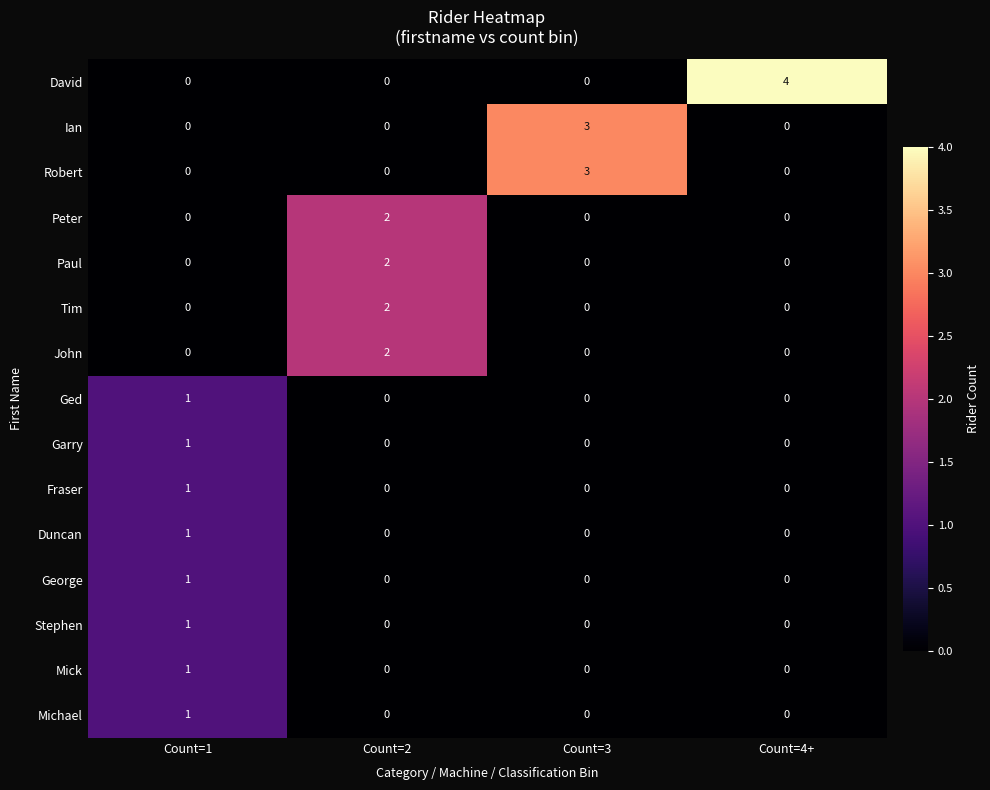

Which series has the largest total across all categories?

David